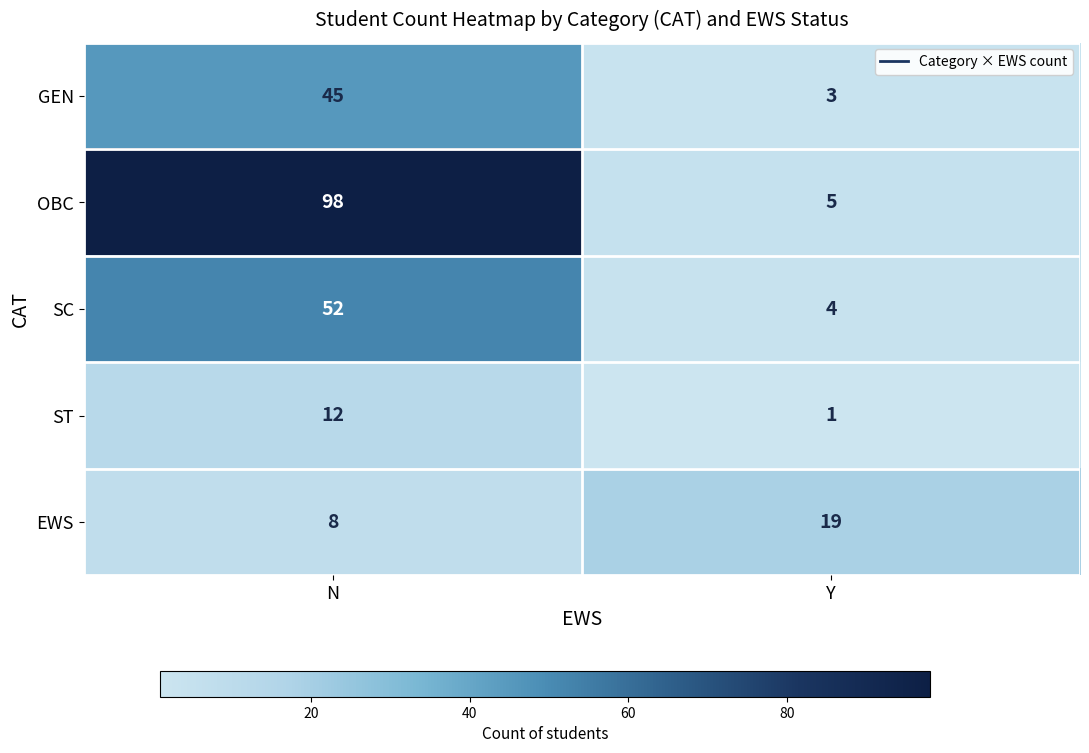

What is the difference between the highest and lowest values at N?

90